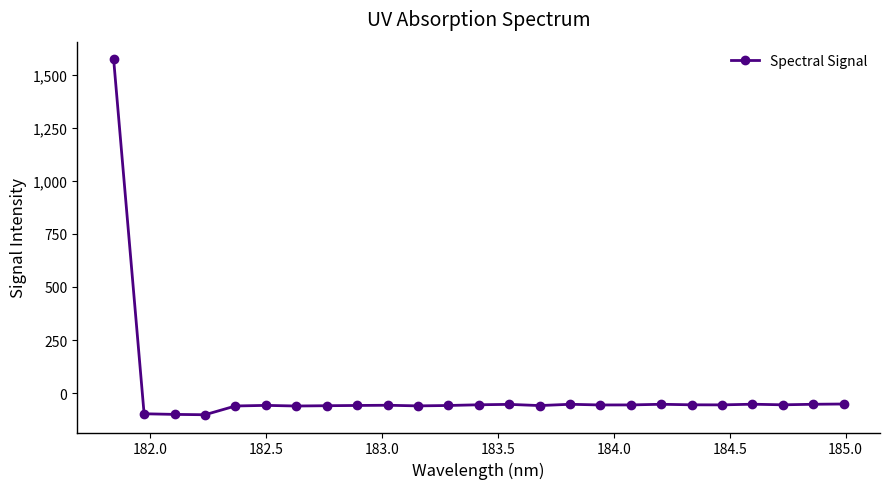

True or false: there are more than 0 points higher than both neighbors.

True